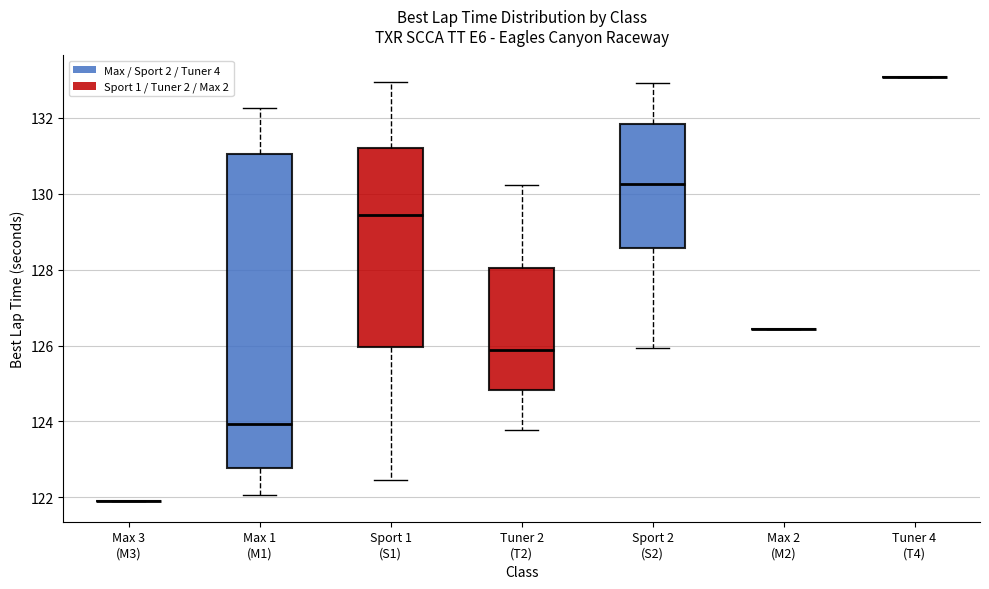

Reading left to right, read every box against the y-axis: the position of its median line, the range the box covers, and the ends of its whiskers. The values are not printed on the chart, so give them approximately, as read against the axis.

Max 3 (M3): box collapsed to a line at 122.0, whiskers 122.0 to 122.0
Max 1 (M1): median 124.0, box 122.8 to 131.0, whiskers 122.0 to 132.2
Sport 1 (S1): median 129.4, box 126.0 to 131.2, whiskers 122.4 to 133.0
Tuner 2 (T2): median 125.8, box 124.8 to 128.0, whiskers 123.8 to 130.2
Sport 2 (S2): median 130.2, box 128.6 to 131.8, whiskers 126.0 to 133.0
Max 2 (M2): box collapsed to a line at 126.4, whiskers 126.4 to 126.4
Tuner 4 (T4): box collapsed to a line at 133.0, whiskers 133.0 to 133.0